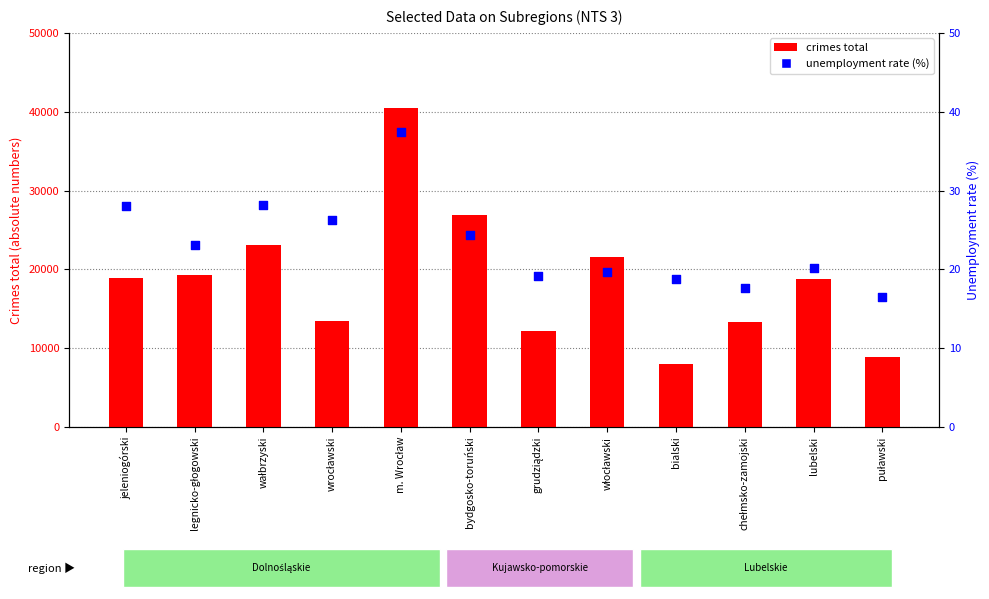

At which category is the sum across all series the highest?

m. Wrocław